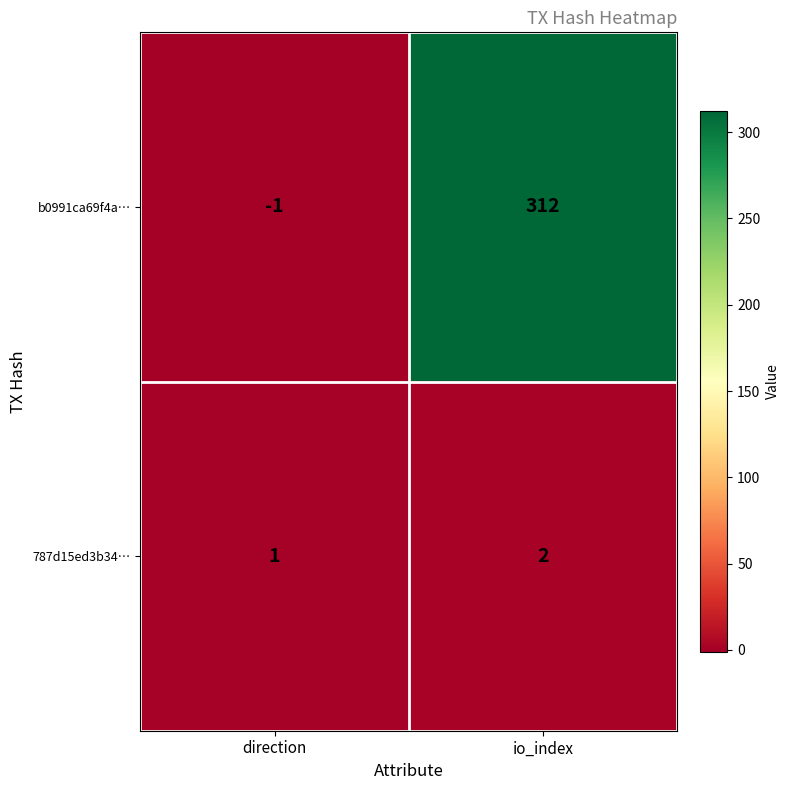

Which series has the widest spread of values?

b0991ca69f4a…